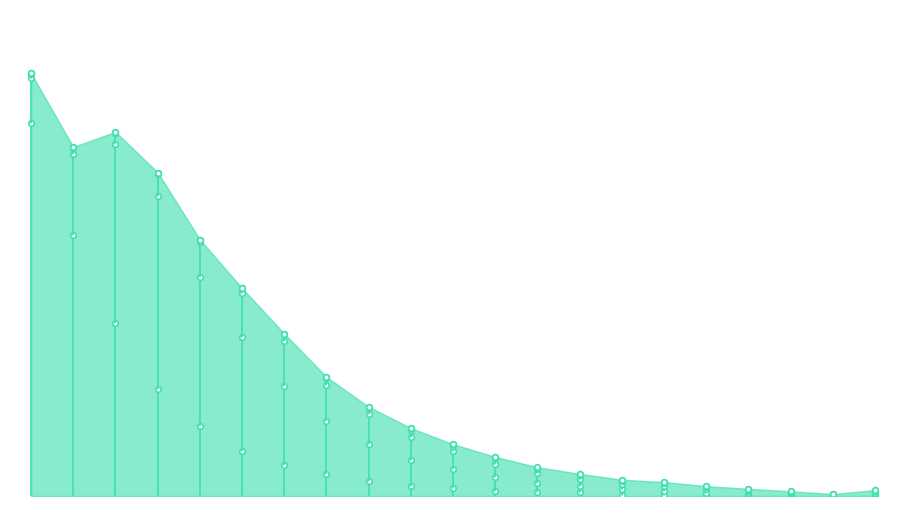

List the labels in order of value, smallest first.

19, 18, 20 und mehr, 17, 16, 15, 14, 13, 12, 11, 10, 9, 8, 7, 6, 5, 4, 3, 1, 2, weniger als 1